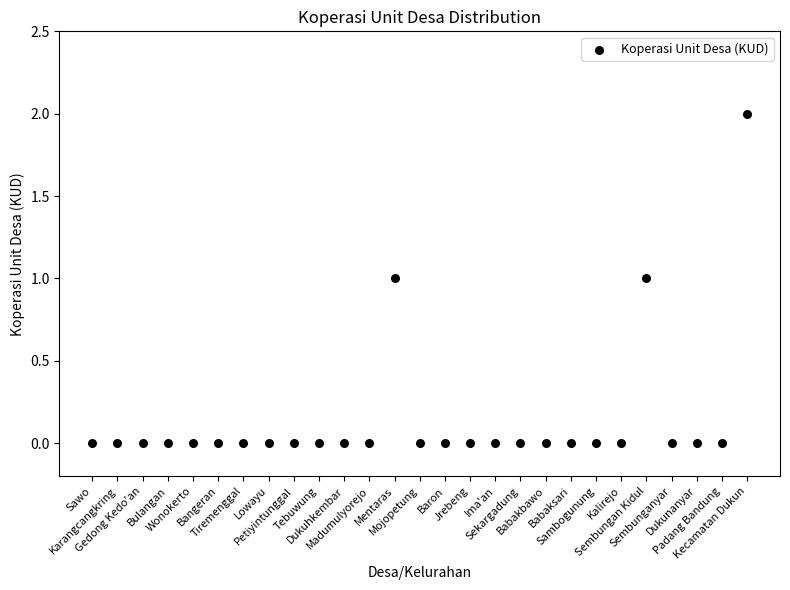

What is the range of X values (max minus min)?

26